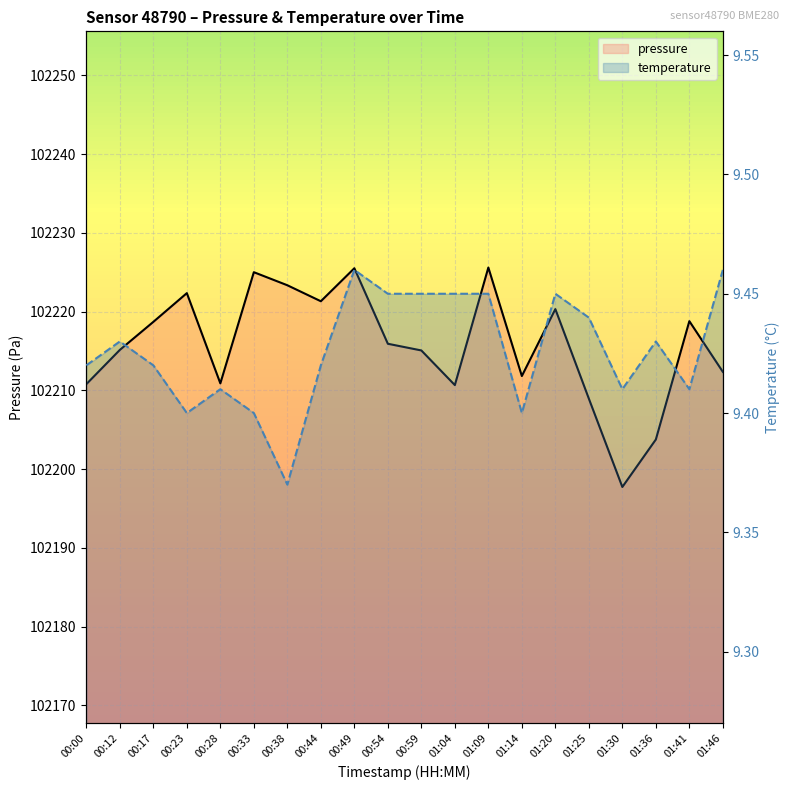

Where is the first local minimum for pressure?

00:28